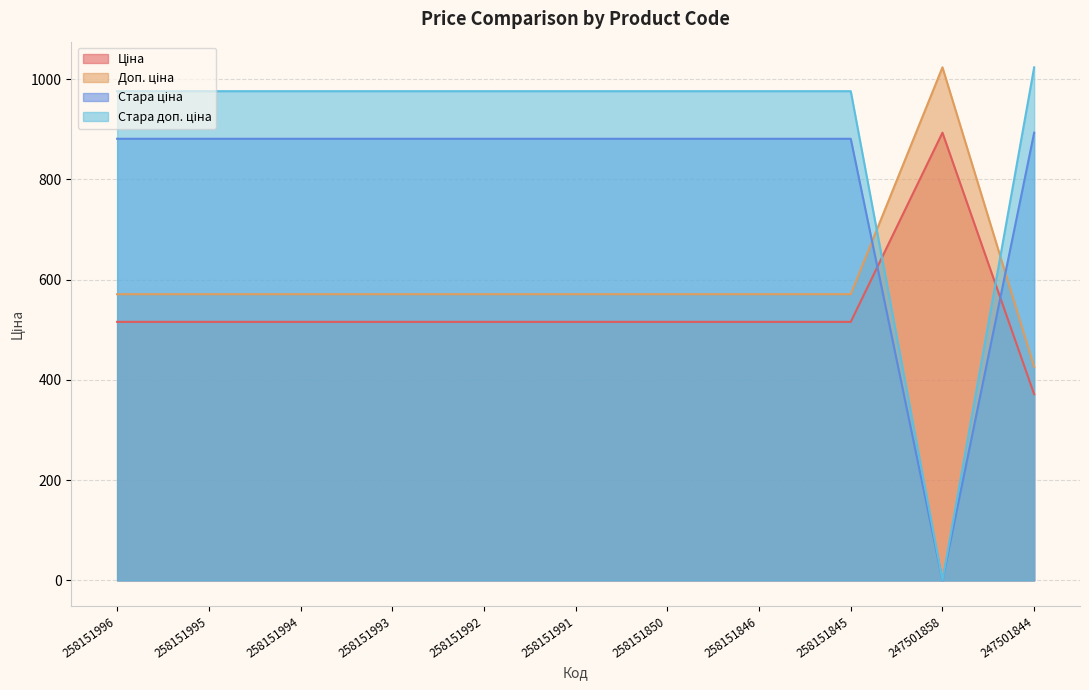

Reading right to left, list all the values displayed in this chart.

Ціна: 247501844=371.3	247501858=893.3	258151845=515.8	258151846=515.8	258151850=515.8	258151991=515.8	258151992=515.8	258151993=515.8	258151994=515.8	258151995=515.8	258151996=515.8
Доп. ціна: 247501844=426.0	247501858=1023.7	258151845=571.0	258151846=571.0	258151850=571.0	258151991=571.0	258151992=571.0	258151993=571.0	258151994=571.0	258151995=571.0	258151996=571.0
Стара ціна: 247501844=893.3	247501858=0.0	258151845=881.1	258151846=881.1	258151850=881.1	258151991=881.1	258151992=881.1	258151993=881.1	258151994=881.1	258151995=881.1	258151996=881.1
Стара доп. ціна: 247501844=1023.7	247501858=0.0	258151845=976.1	258151846=976.1	258151850=976.1	258151991=976.1	258151992=976.1	258151993=976.1	258151994=976.1	258151995=976.1	258151996=976.1